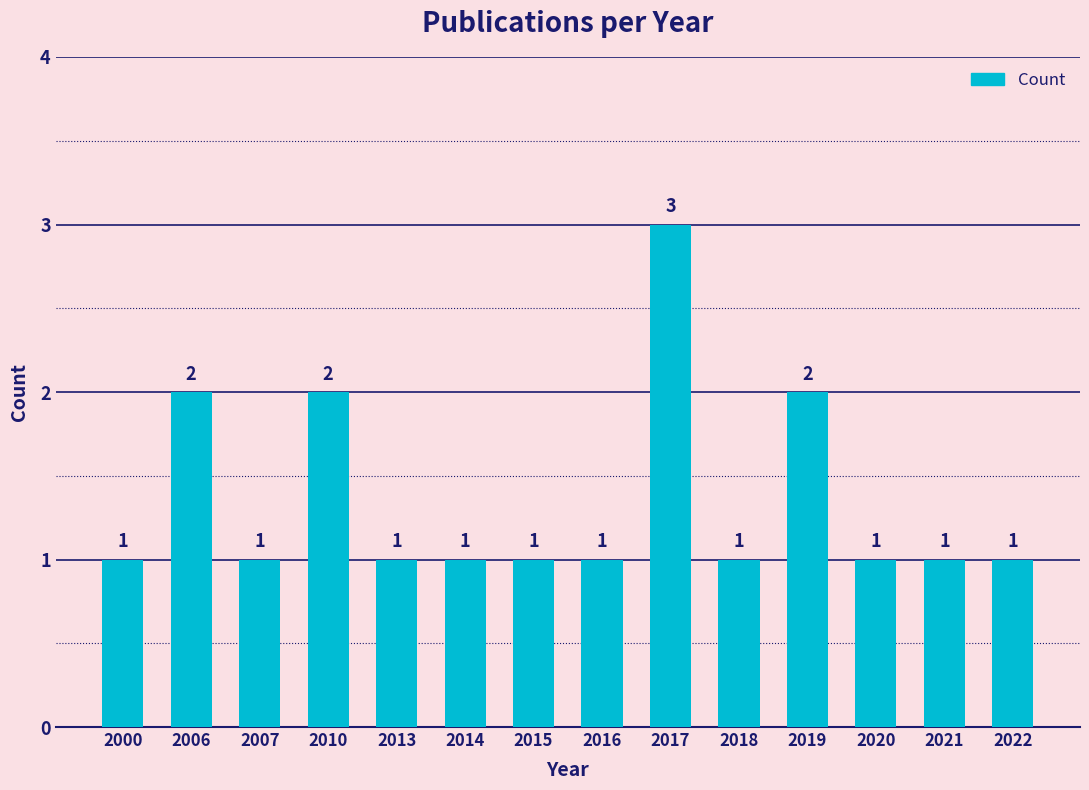

How many bars are there in total?

14